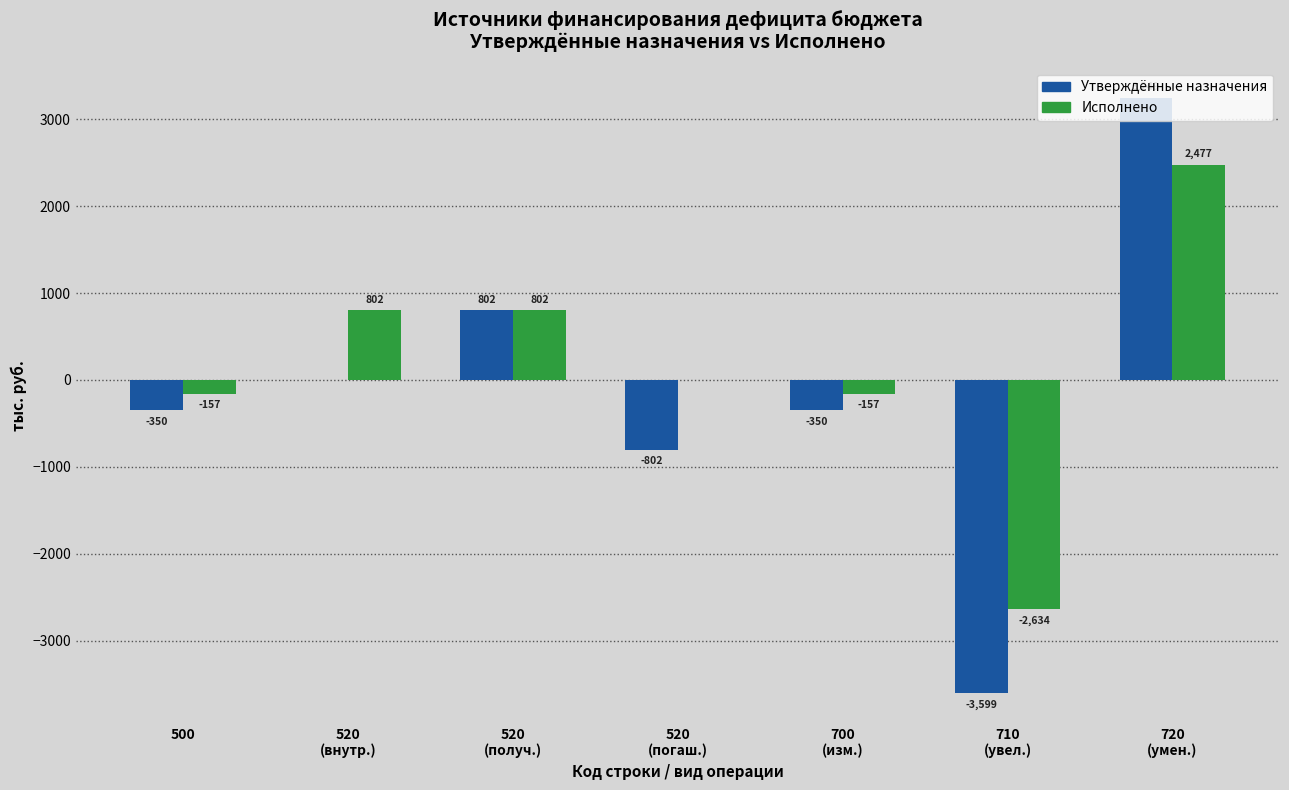

Where is Исполнено nearest to the value -78?

520
(погаш.)